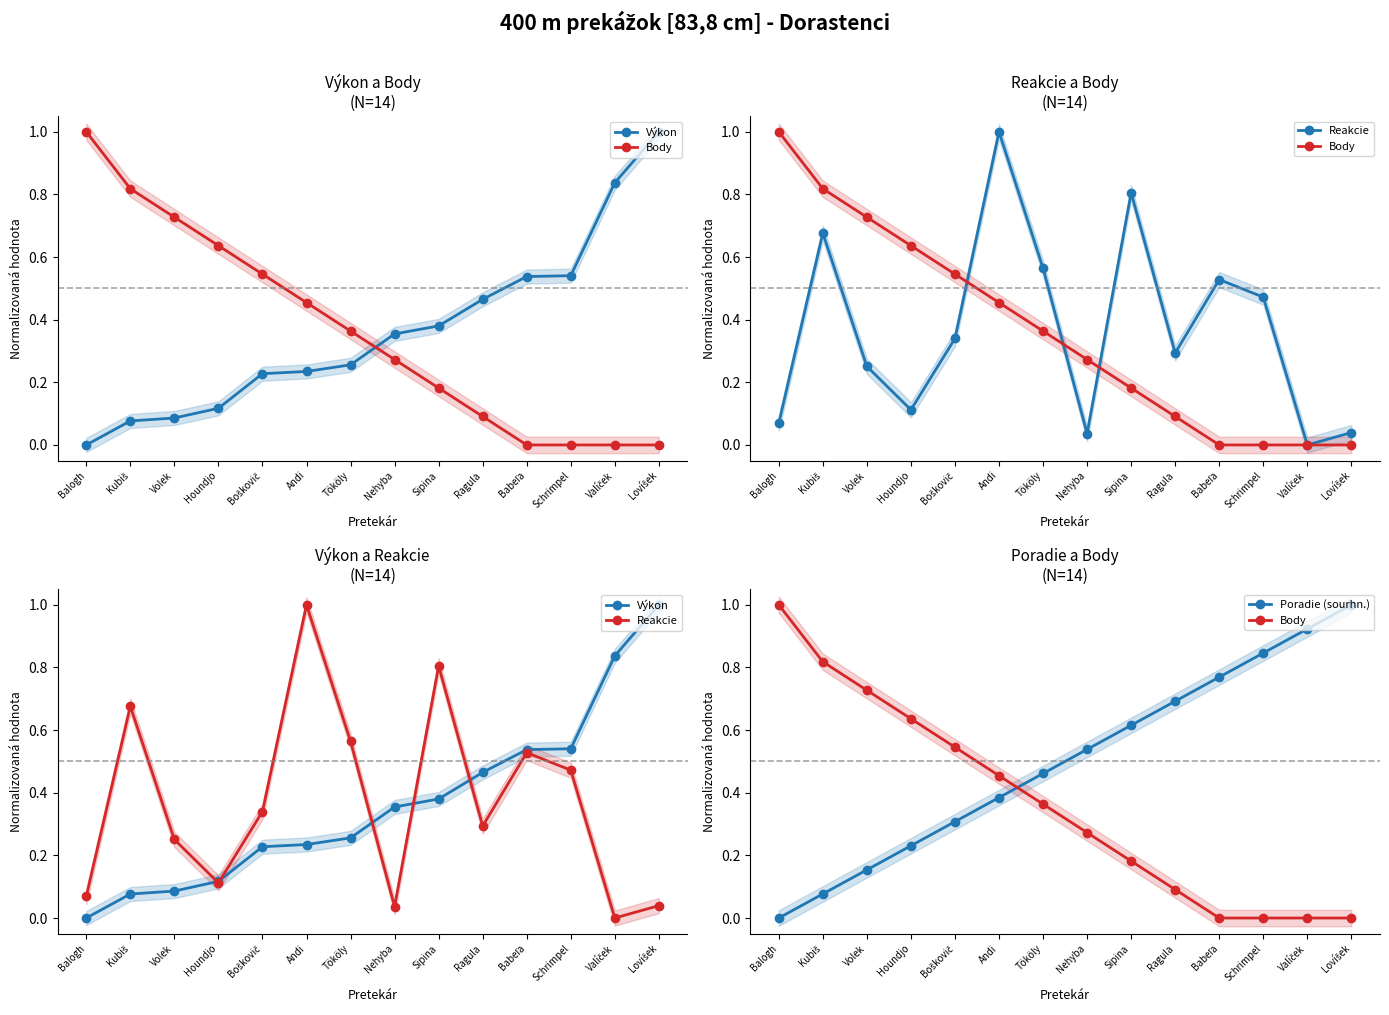

What is the label of the 5th point from the right?

Ragula